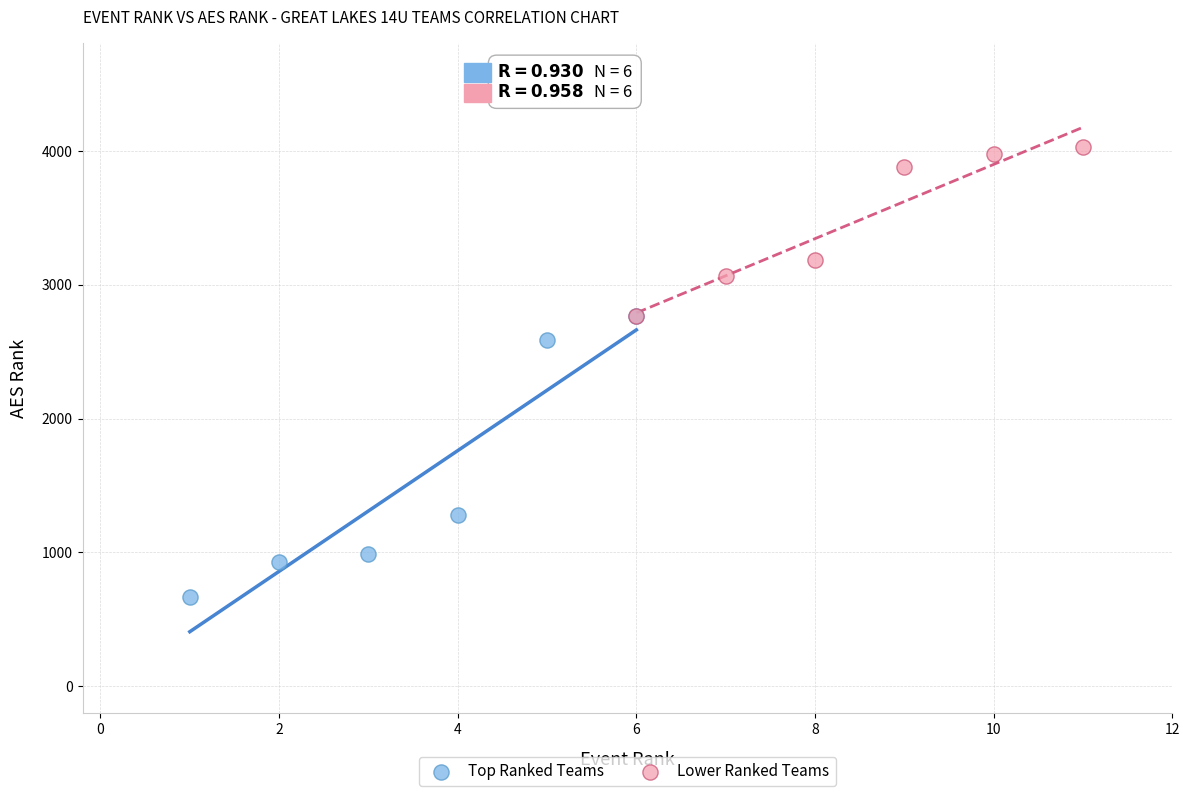

Which series contains the highest Y value?

Lower Ranked Teams